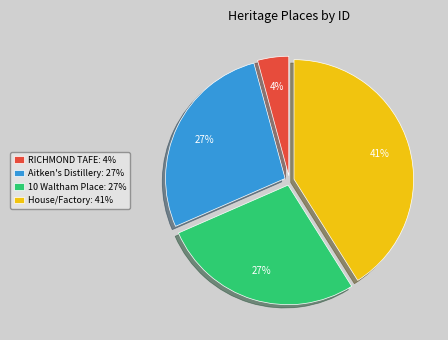

True or false: House/Factory: 41% accounts for 52% of the total.

False